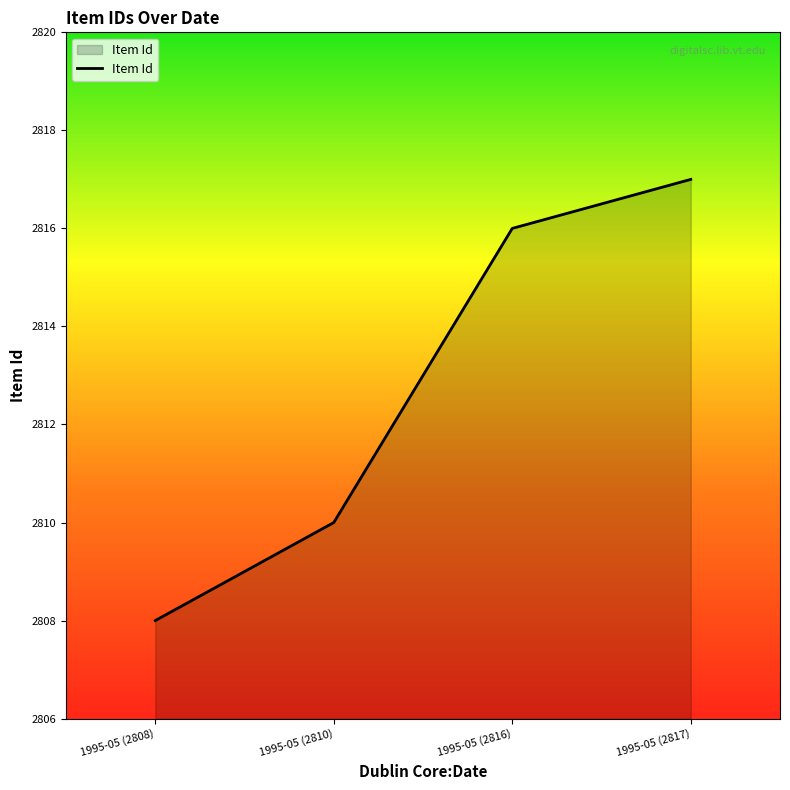

Is it true that the value at 1995-05 (2817) is 1687?

False